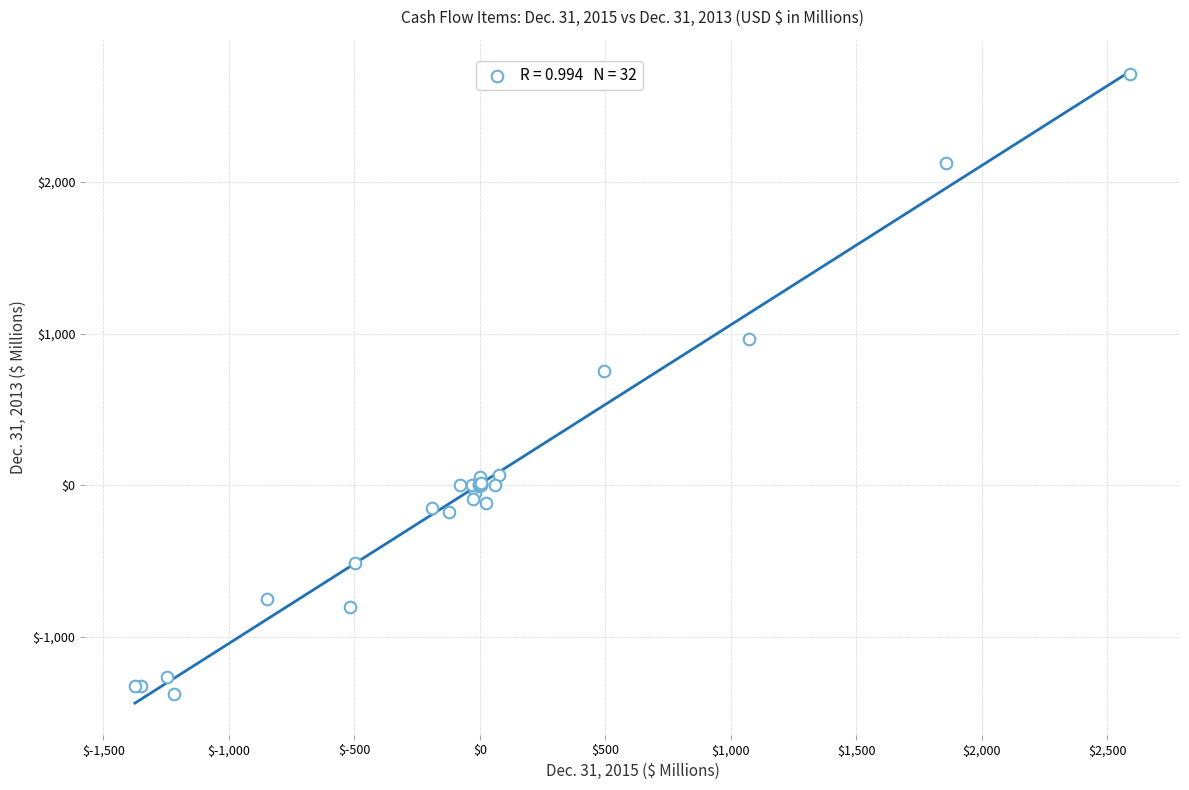

What Y value in the scatter plot is closest to 666?

752